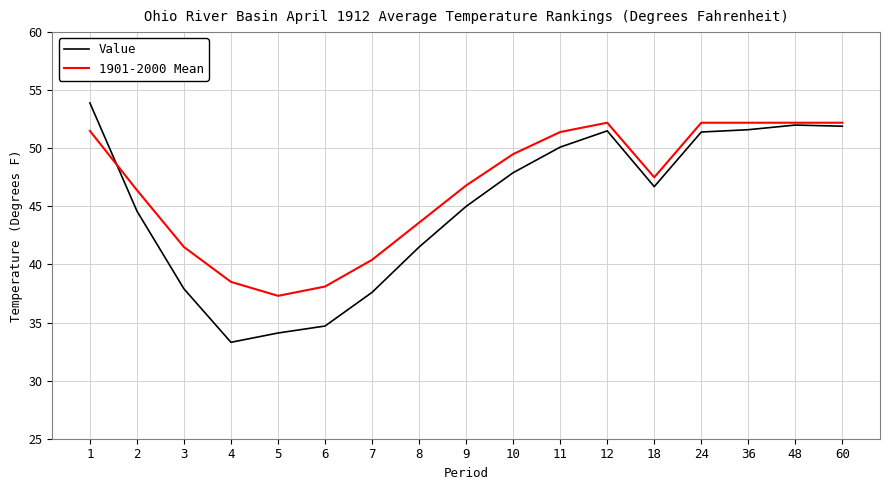

What is the sum of all Value values?

765.7